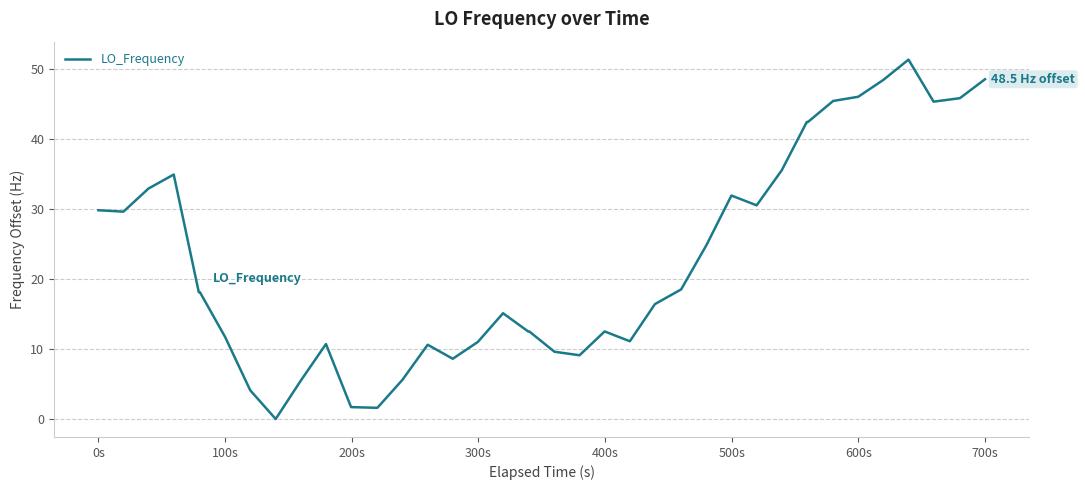

What is the maximum value shown in the chart?

51.3